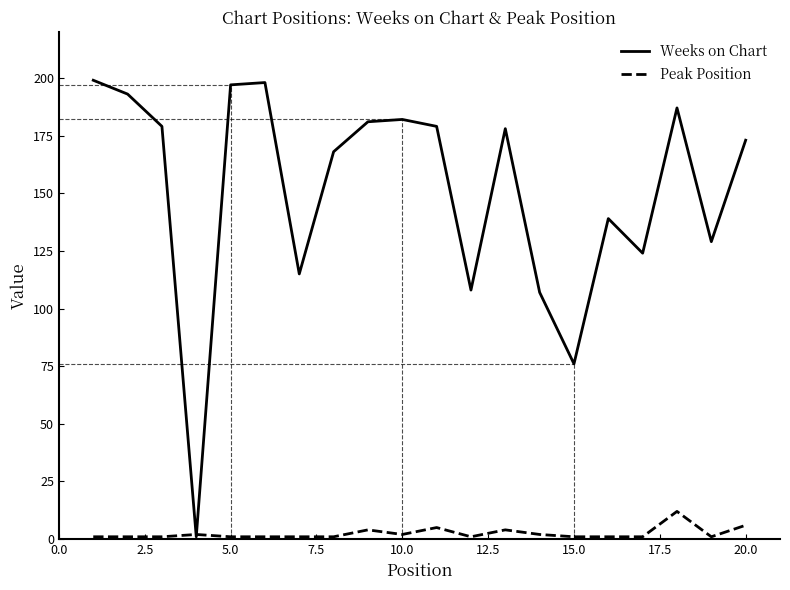

What is the maximum value for Weeks on Chart?

199